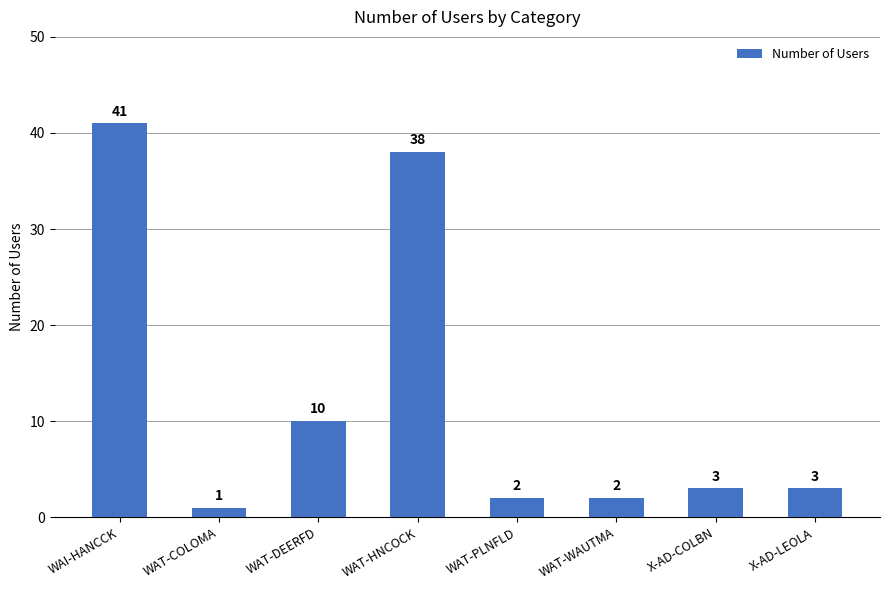

Which category has the lowest value across all series?

WAT-COLOMA